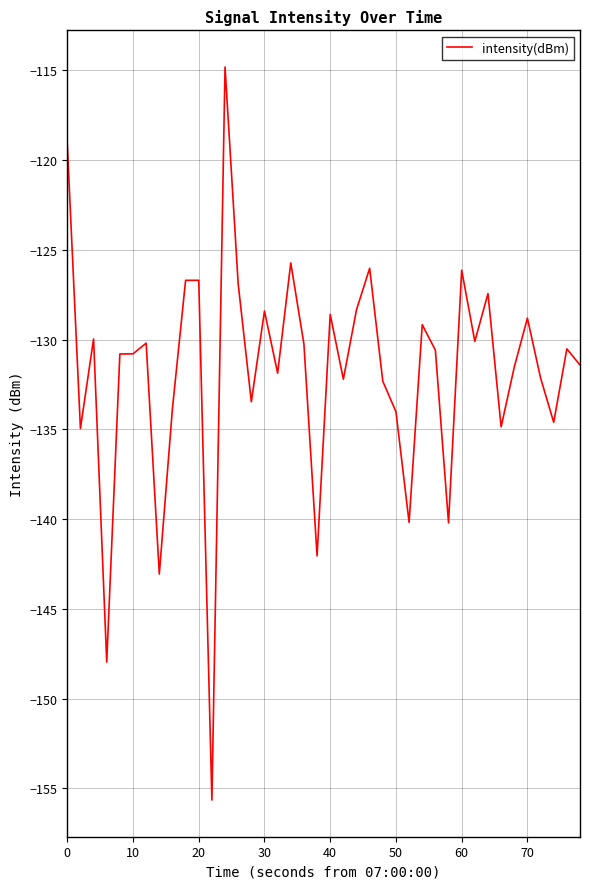

What is the smallest value displayed?

-155.7